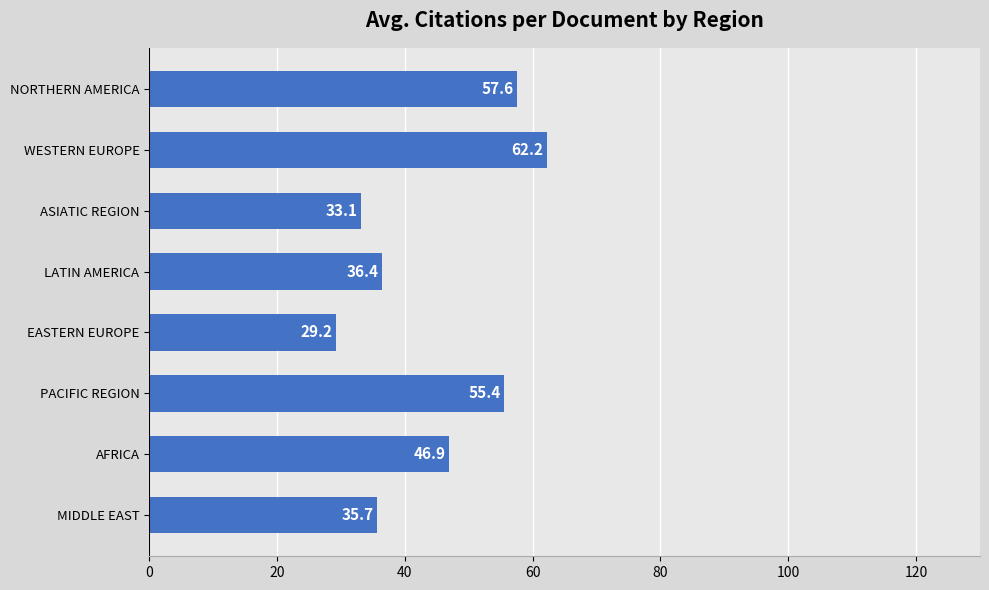

What is the label of the 4th bar from the bottom?

EASTERN EUROPE